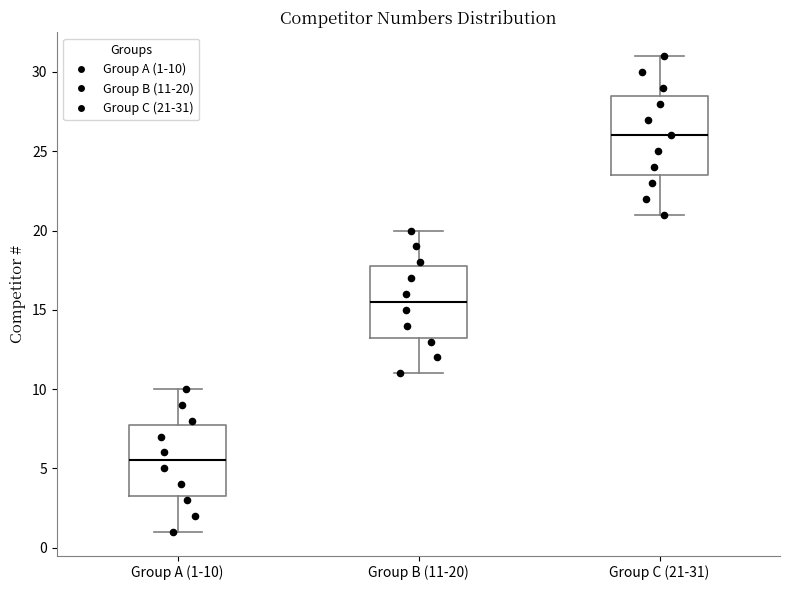

Comparing the boxes themselves (not the whiskers), which one is the tallest?

Group C (21-31)